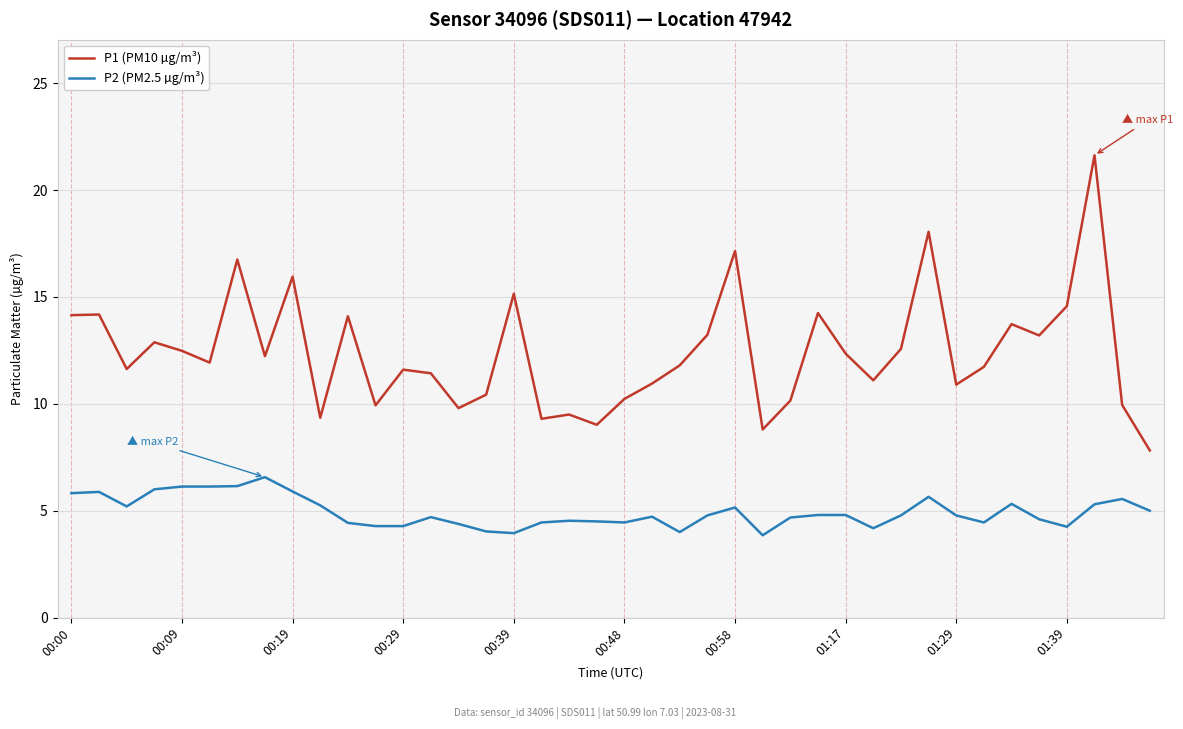

True or false: P2 (PM2.5 µg/m³) and P1 (PM10 µg/m³) intersect in this chart.

False